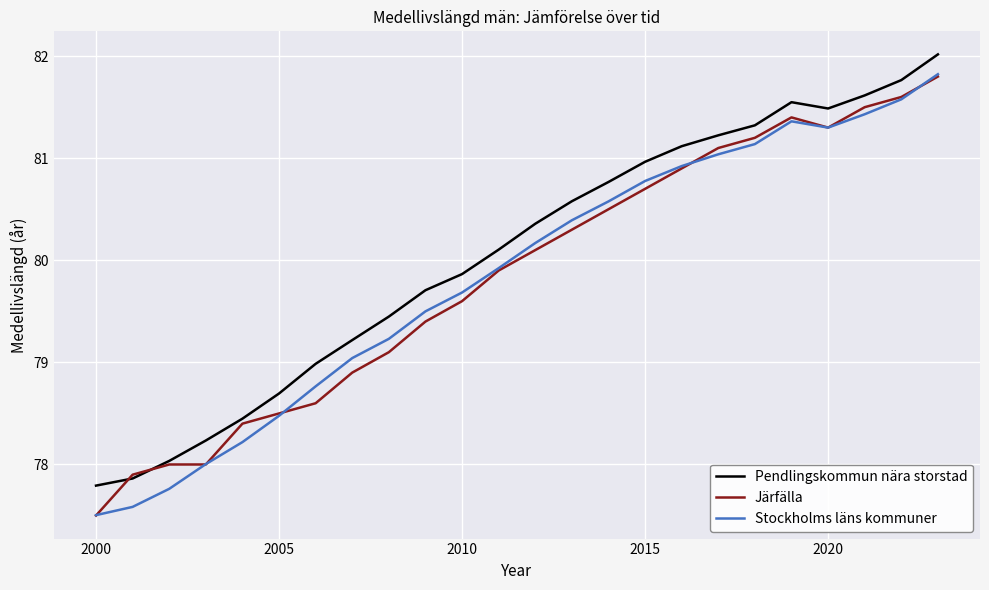

What is the smallest value displayed?

77.5